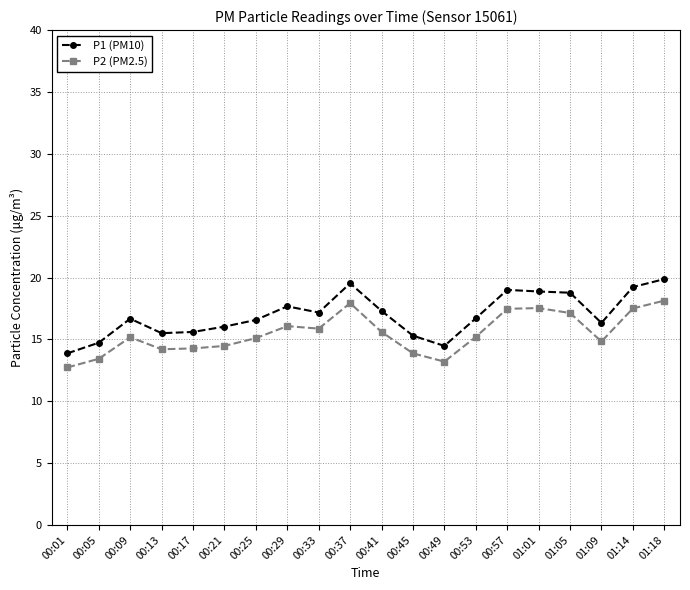

In P2 (PM2.5), how many points are lower than both neighbors (excluding endpoints)?

4